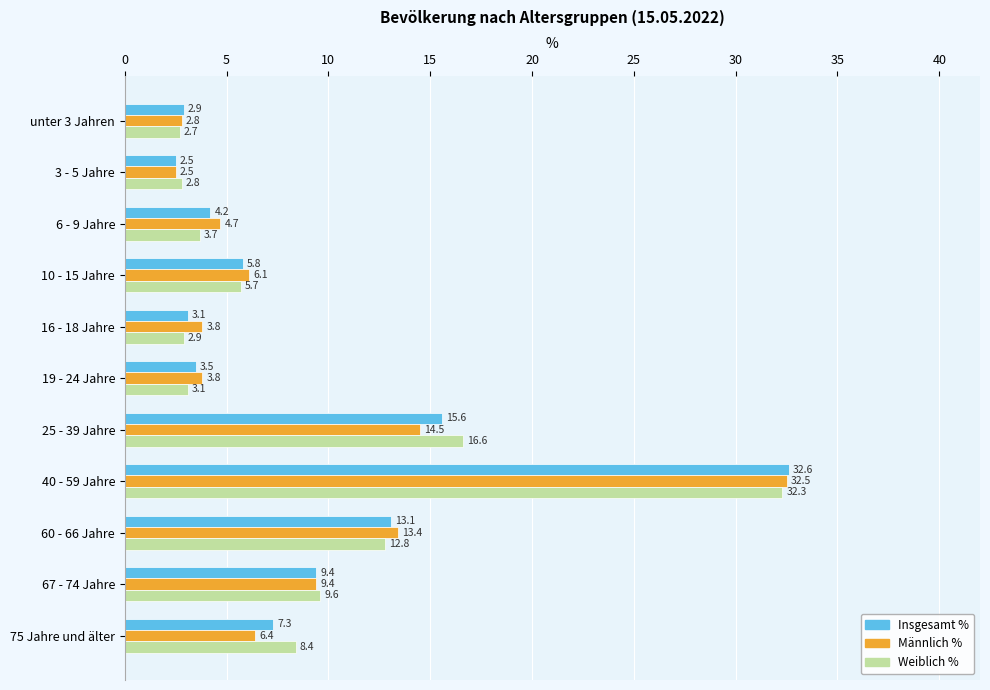

What is the average value of the Weiblich % series?

9.1